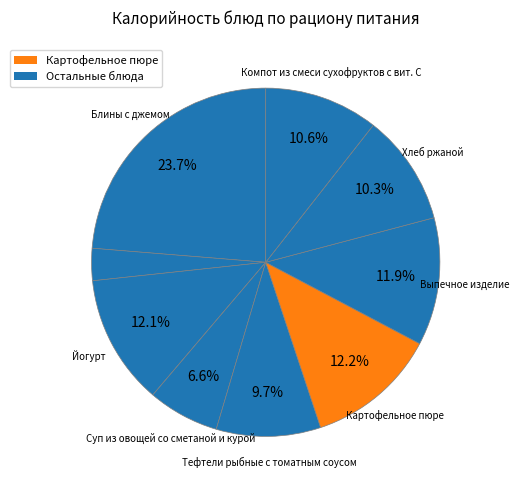

Which category has the biggest portion of the pie?

Блины с джемом